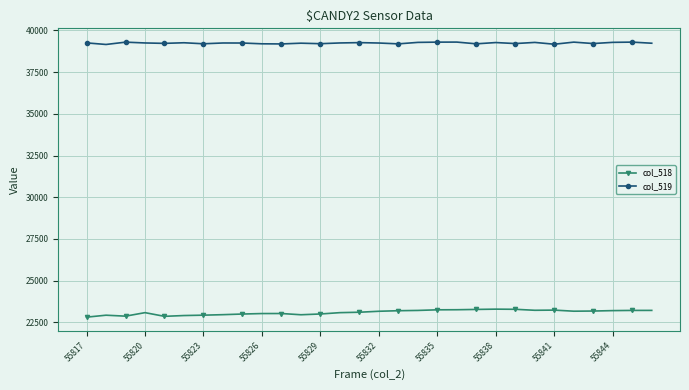

True or false: col_519 and col_518 intersect in this chart.

False